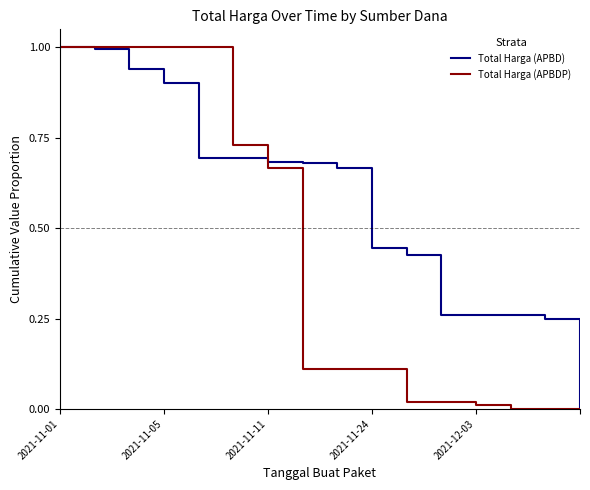

Rank the series by their average value, from lowest to highest.

Total Harga (APBDP), Total Harga (APBD)